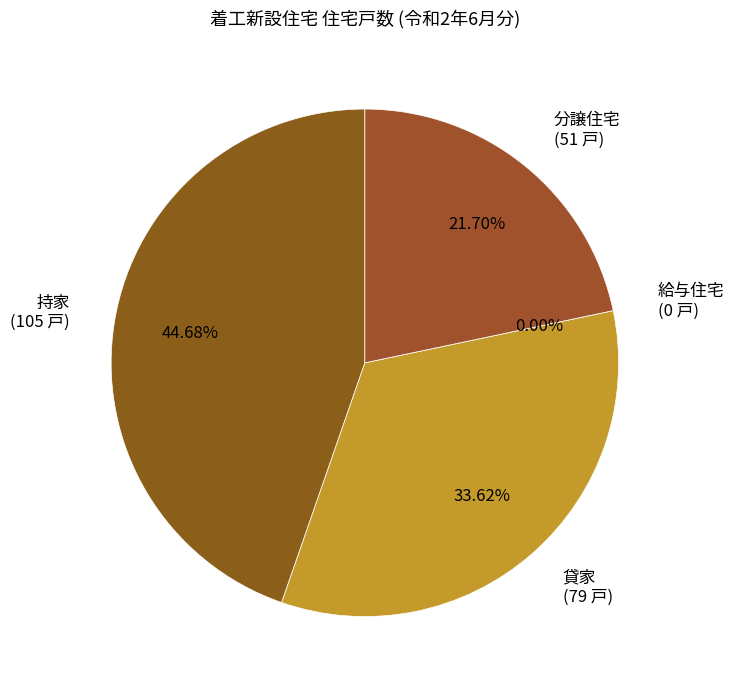

Does 分譲住宅 represent more than half of the total?

No